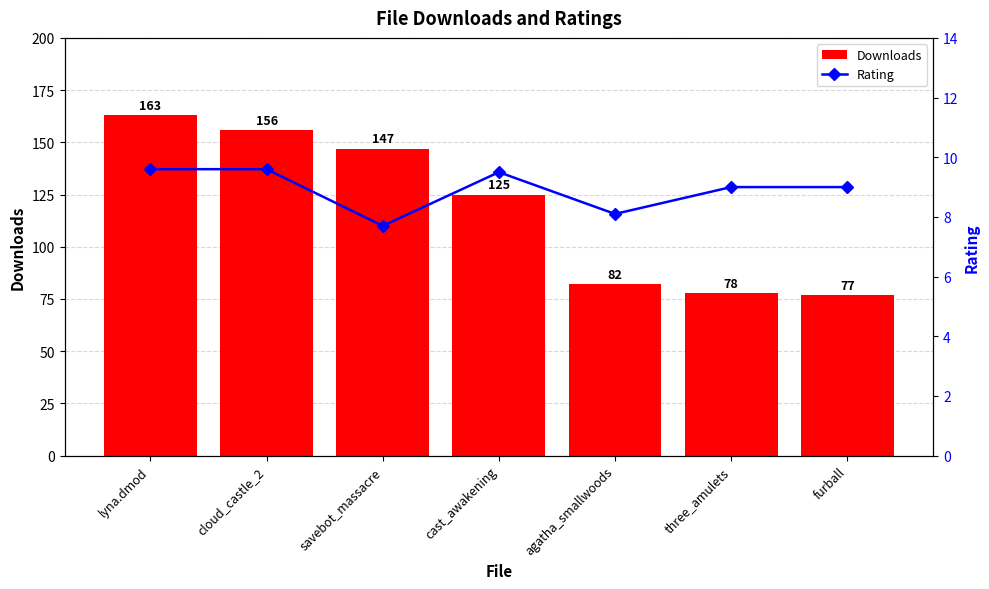

What is the minimum value for Downloads?

77